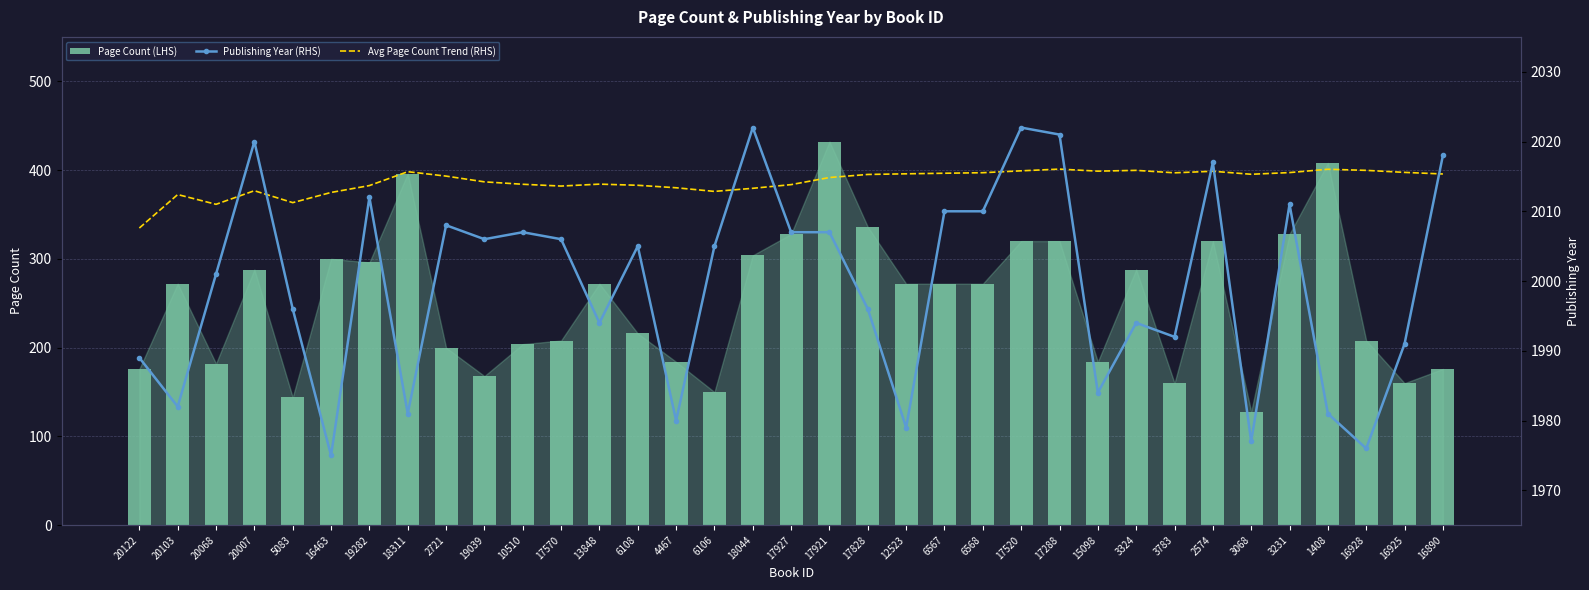

At which label does Page Count (LHS) reach its minimum?

3068